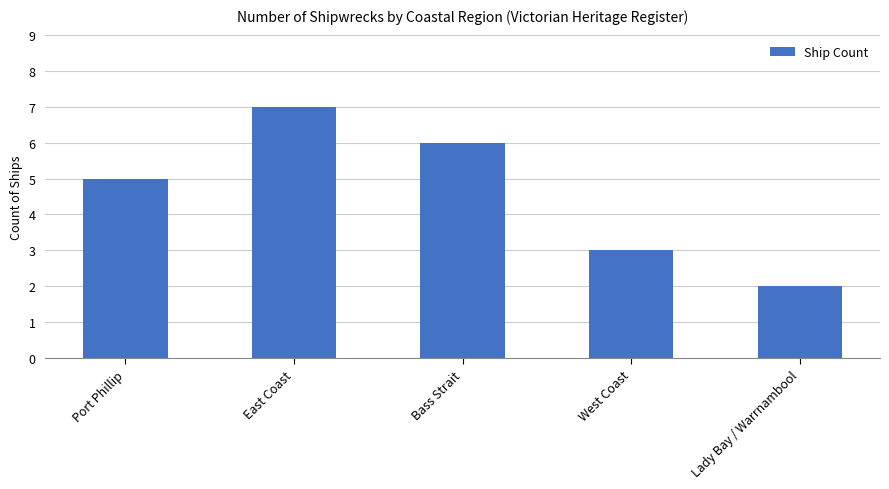

Reading left to right, extract all data points from this chart.

Port Phillip=5	East Coast=7	Bass Strait=6	West Coast=3	Lady Bay / Warrnambool=2